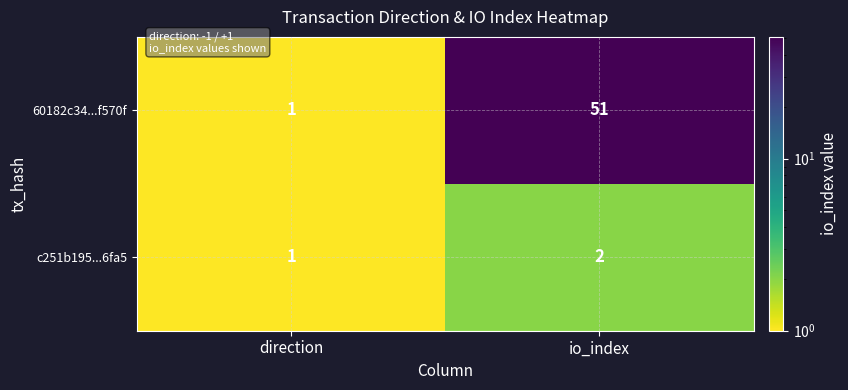

What is the sum of all c251b195...6fa5 values?

3